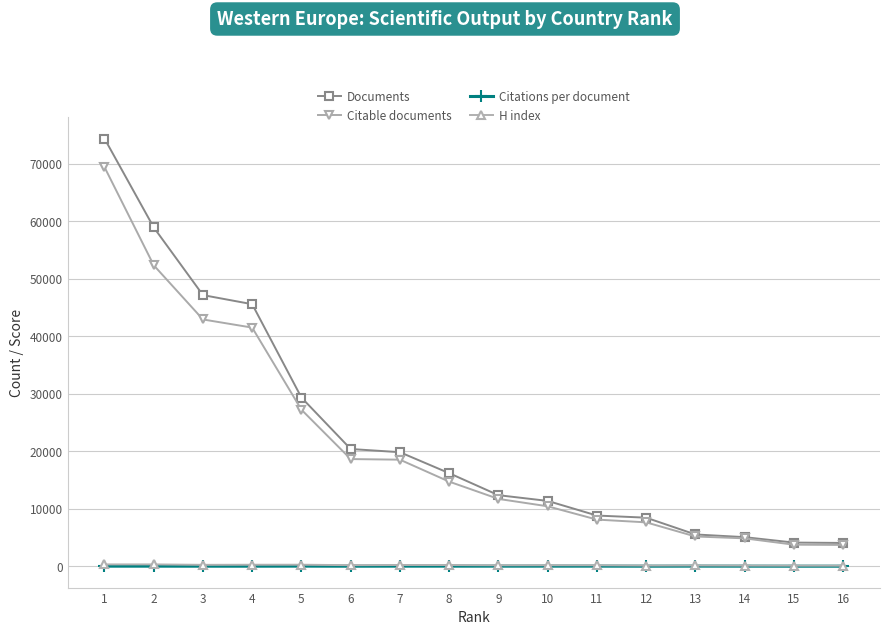

Which series has the widest spread of values?

Documents